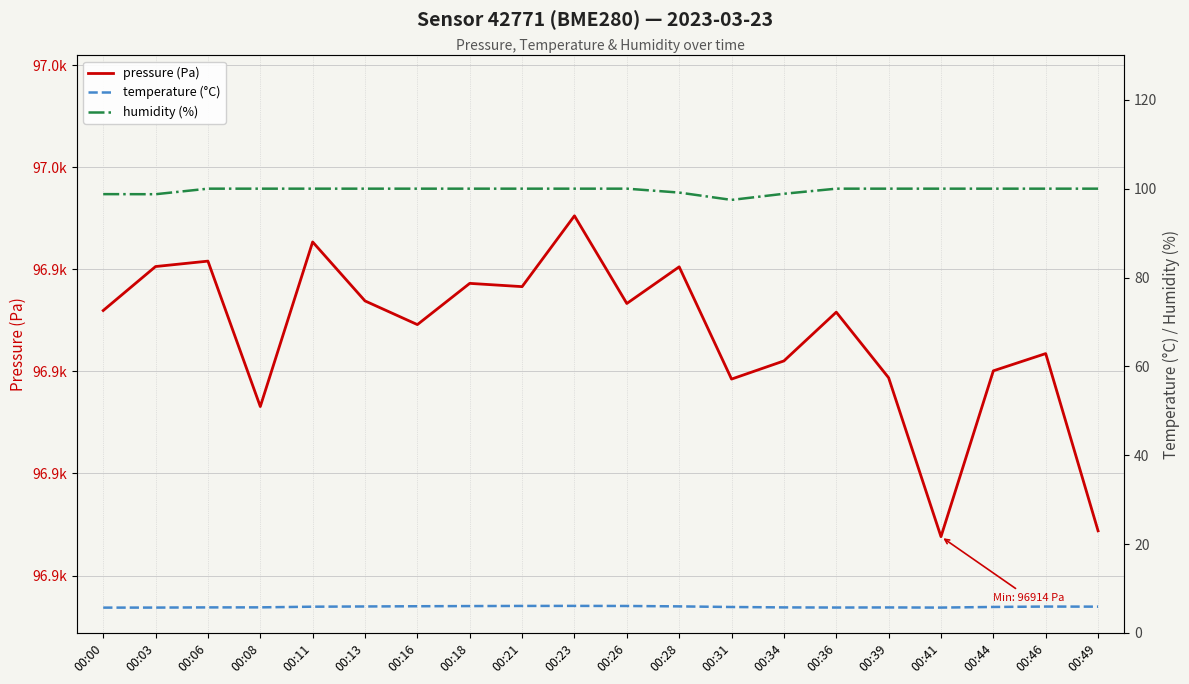

What is the total value across all series at 00:44?

97035.9